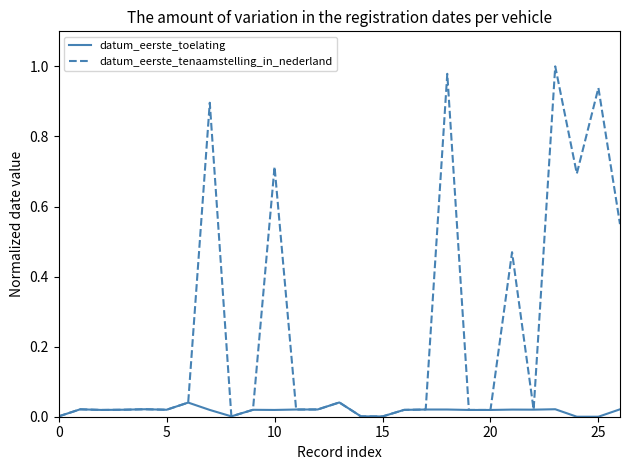

Rank the series by their maximum value, from lowest to highest.

datum_eerste_toelating, datum_eerste_tenaamstelling_in_nederland